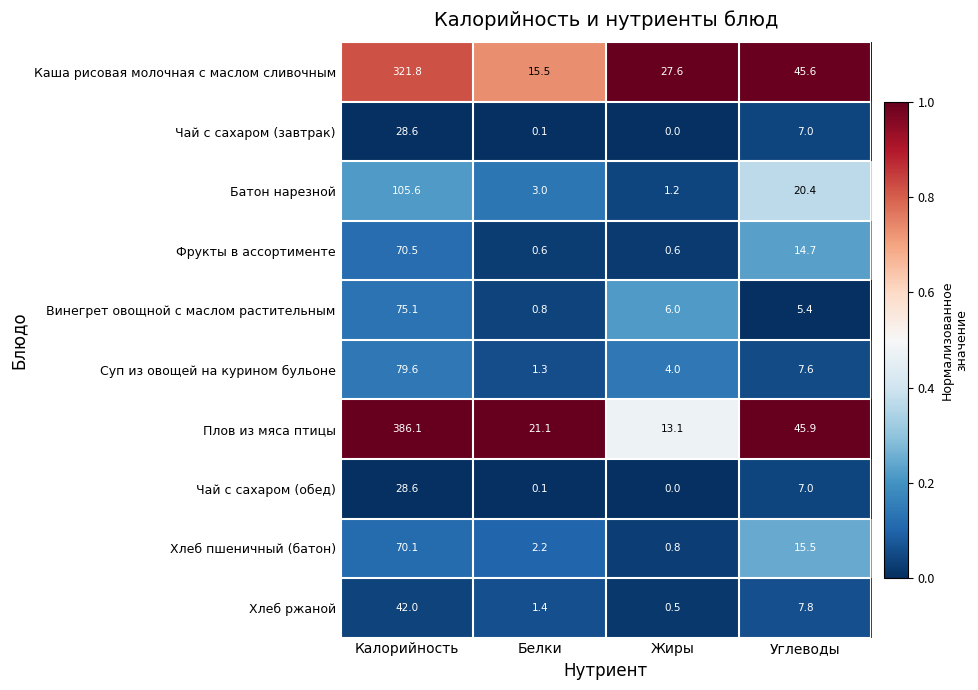

Which series has the largest total across all categories?

Плов из мяса птицы